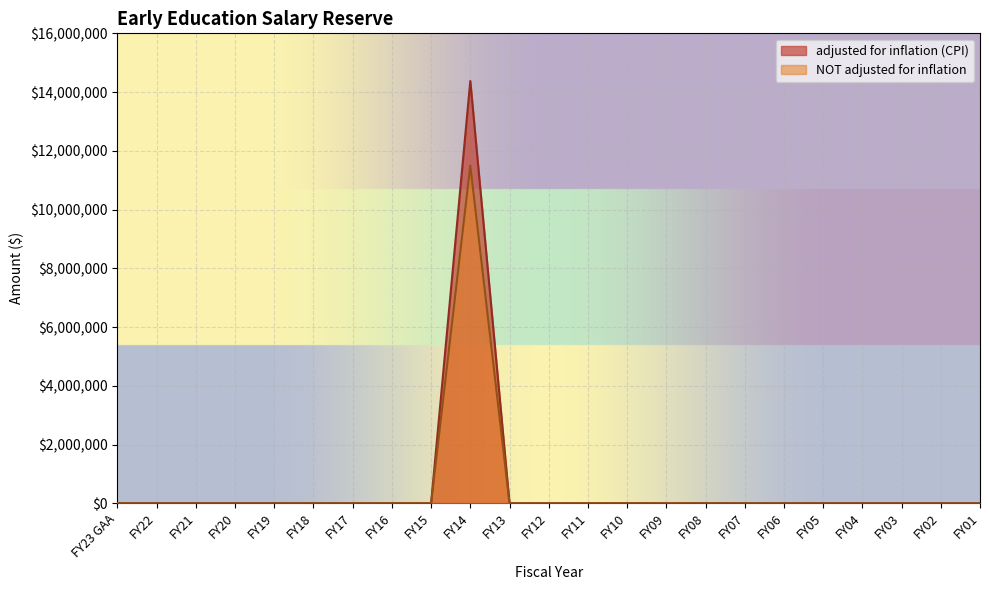

True or false: NOT adjusted for inflation and adjusted for inflation (CPI) cross at least once.

False